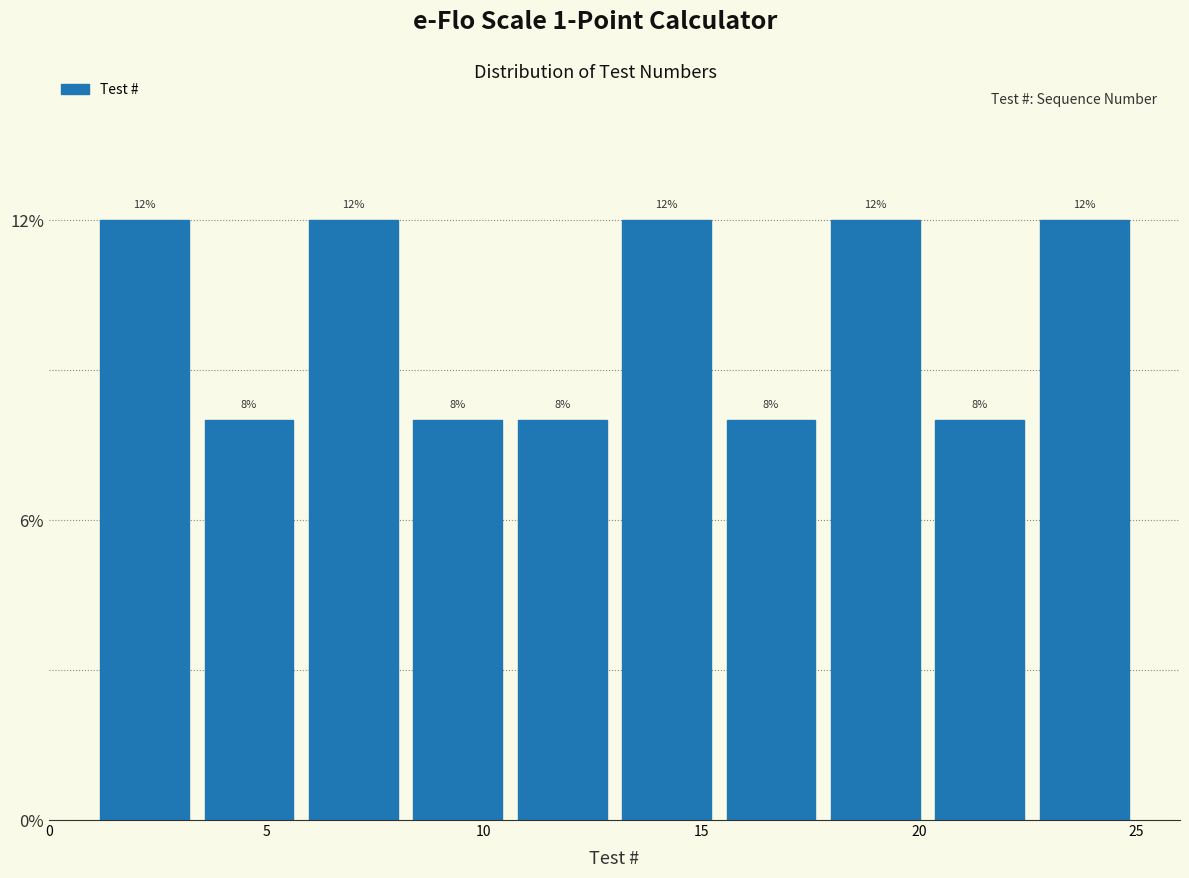

Reading left to right, list every bar in this chart as the range it spans on the x-axis followed by its height. The bar edges are not printed on the chart, so give them approximately, as read against the axis.

1.0 to 3.4: 12
3.4 to 5.8: 8
5.8 to 8.2: 12
8.2 to 10.6: 8
10.6 to 13.0: 8
13.0 to 15.4: 12
15.4 to 17.8: 8
17.8 to 20.2: 12
20.2 to 22.6: 8
22.6 to 25.0: 12